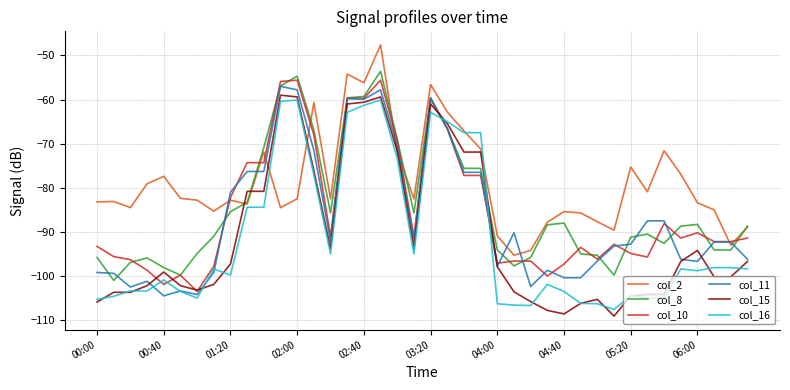

What is the minimum value shown in the chart?

-109.1